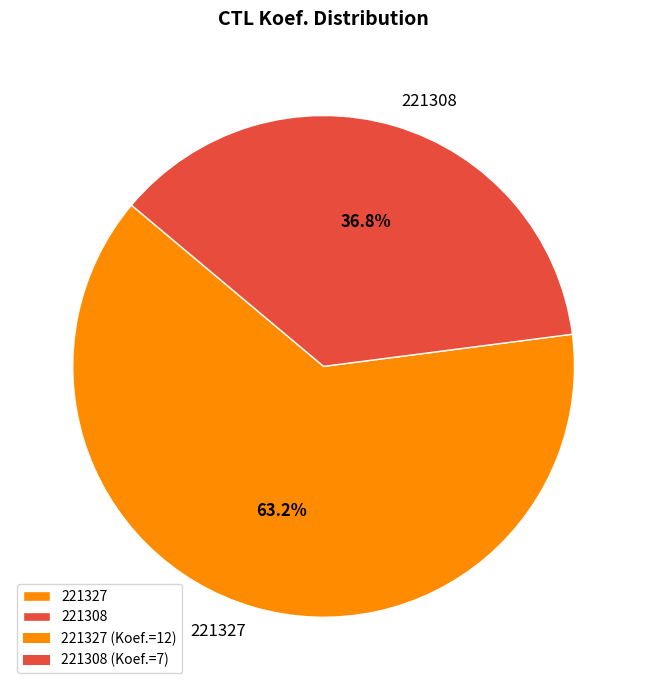

How many slices are in this pie chart?

2